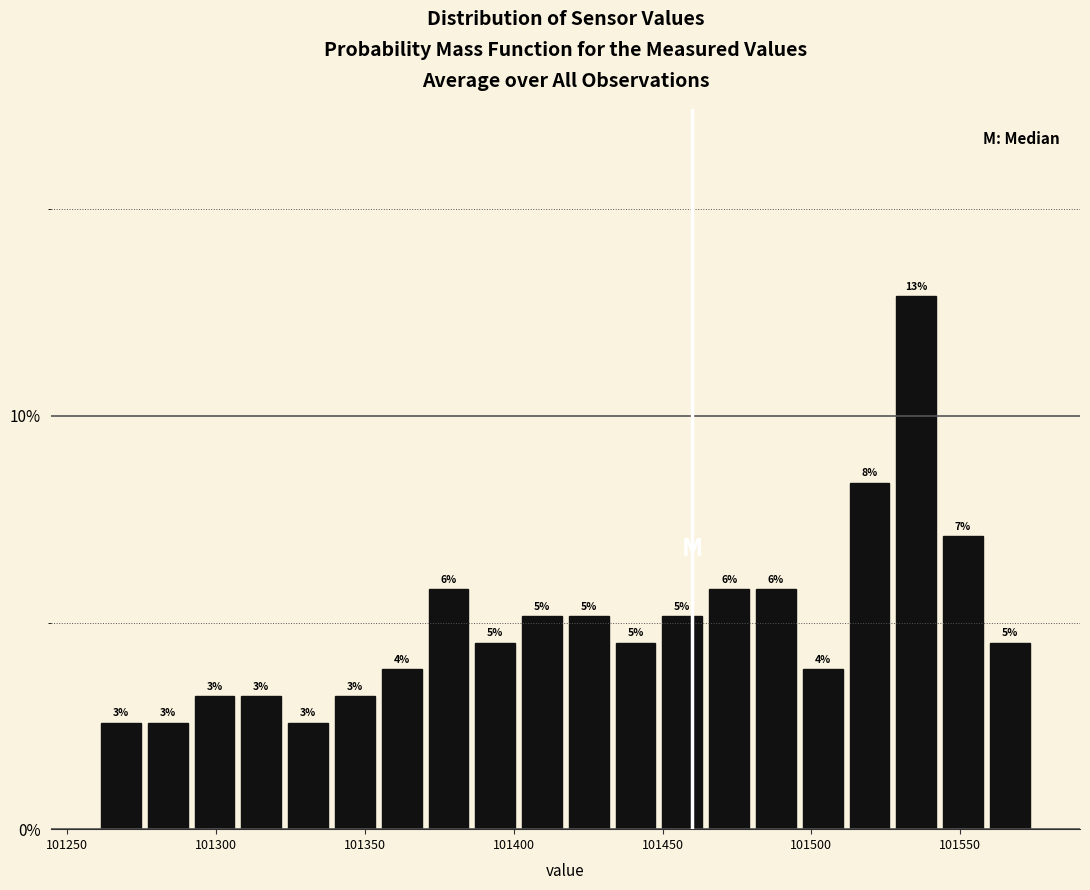

Read against the x-axis, roughly where is the centre of the tallest bar?

101535